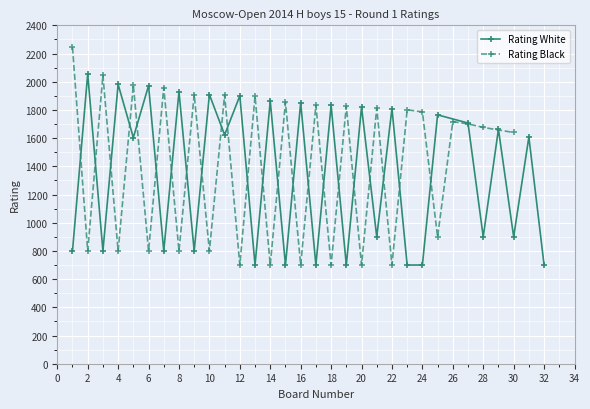

How many values in the Rating White series are below 1608?

15